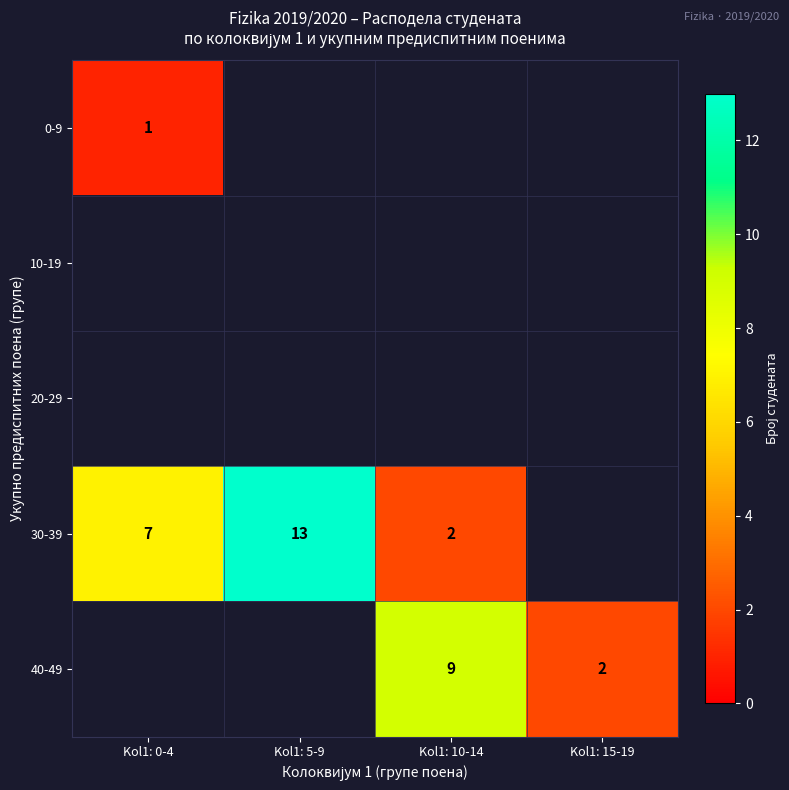

The value of 40-49 at Kol1: 10-14 is 9. True or false?

True